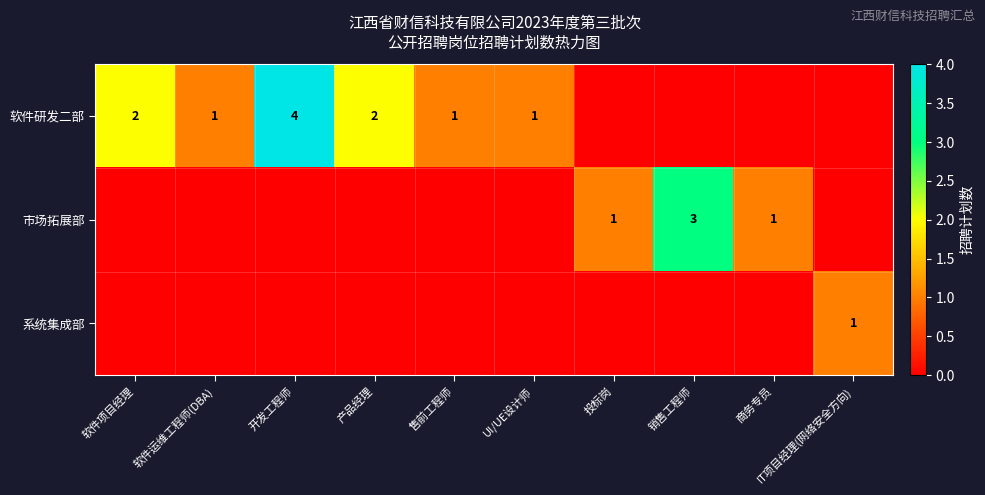

True or false: 市场拓展部 has a value of 0 at 投标岗.

False